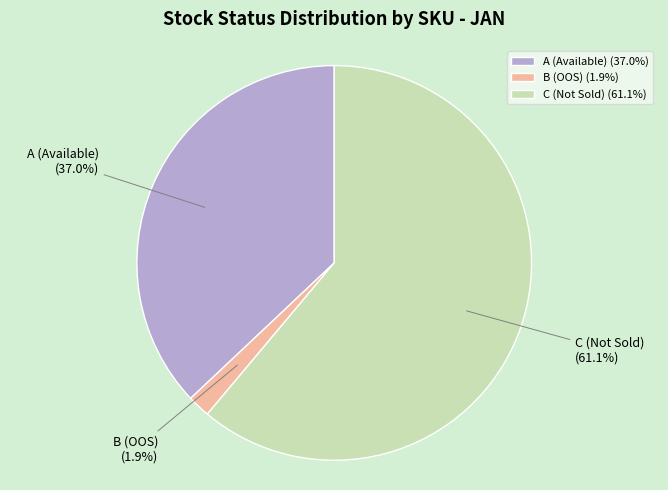

Between B (OOS) (1.9%) and C (Not Sold) (61.1%), which is larger?

C (Not Sold) (61.1%)